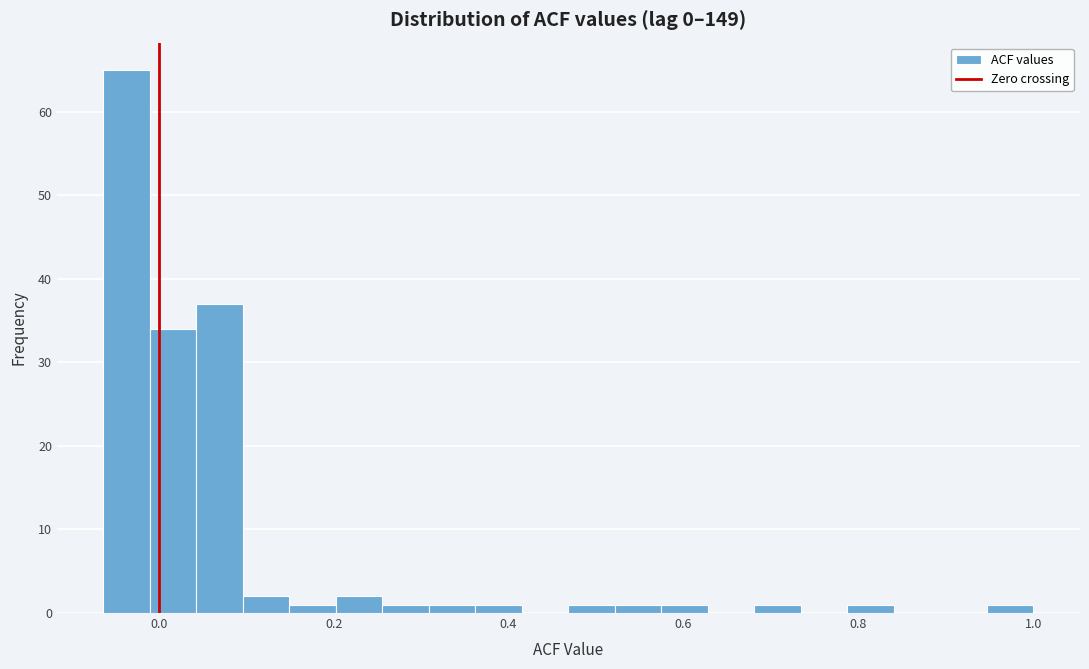

Read against the x-axis, roughly where is the centre of the tallest bar?

-0.04